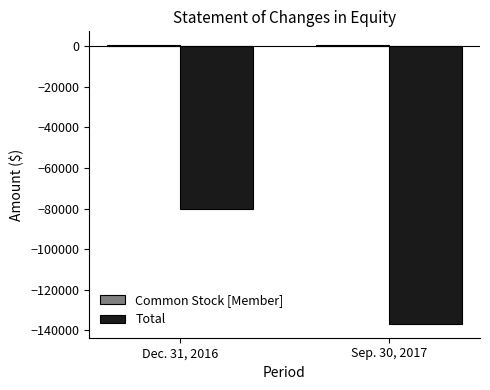

What position from the right is Dec. 31, 2016?

2